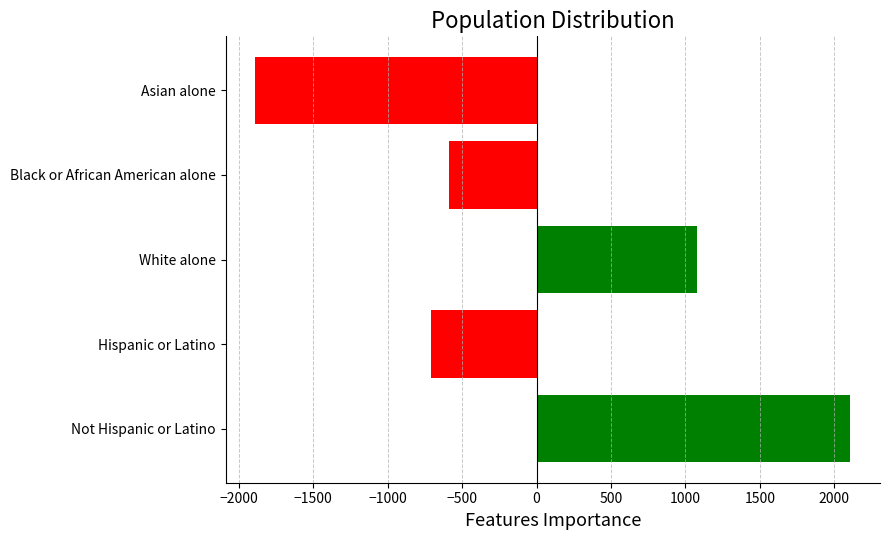

List the labels in order of value, largest first.

Not Hispanic or Latino, White alone, Black or African American alone, Hispanic or Latino, Asian alone